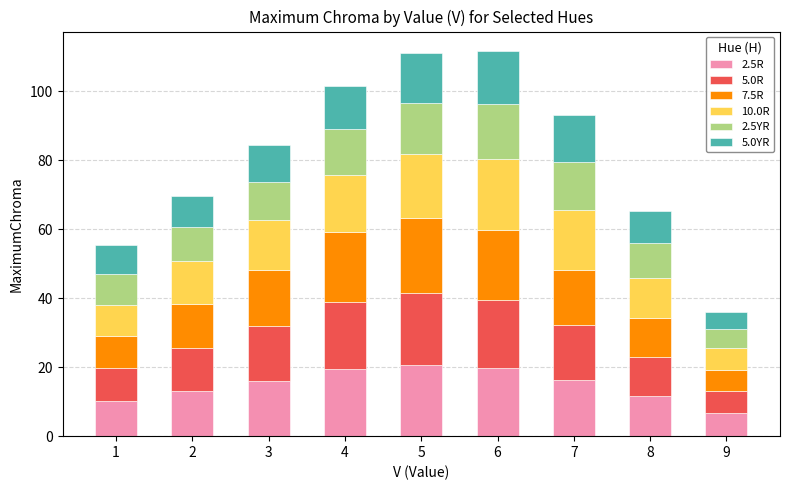

At which label does 2.5R reach its minimum?

9